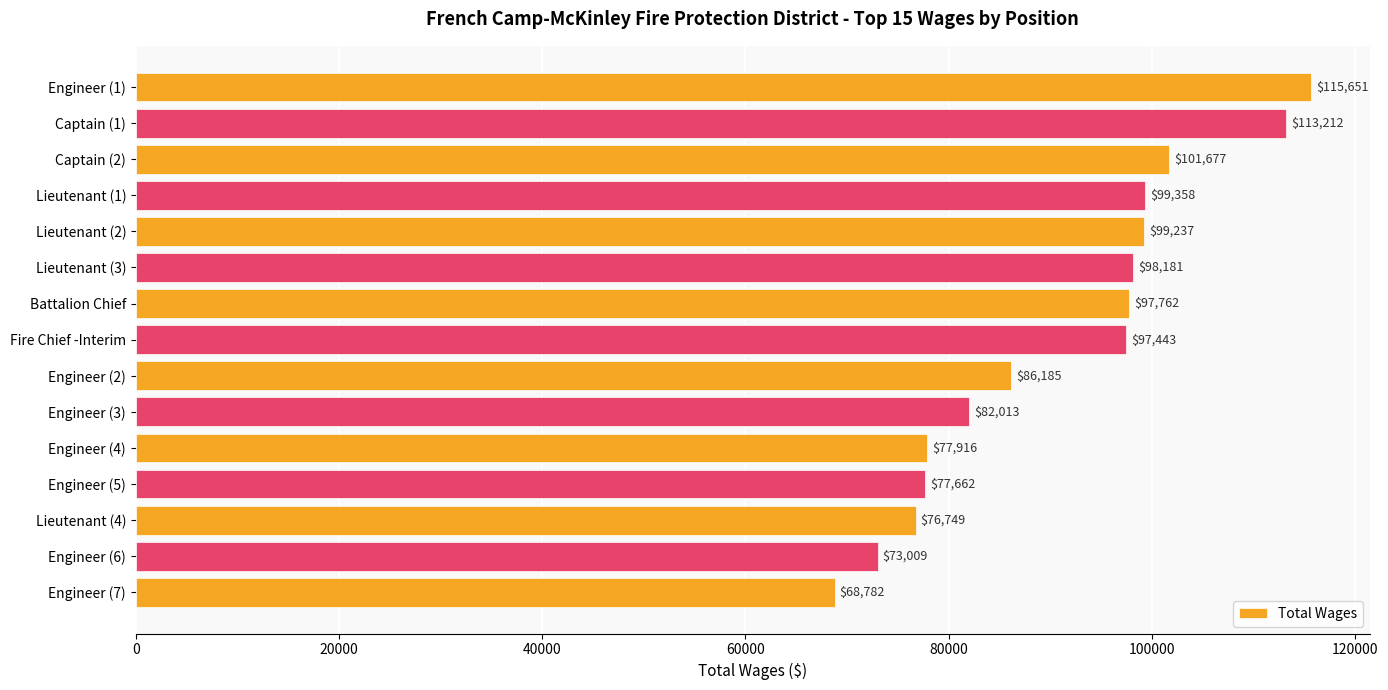

Where is the data nearest to the value 92216?

Fire Chief -Interim